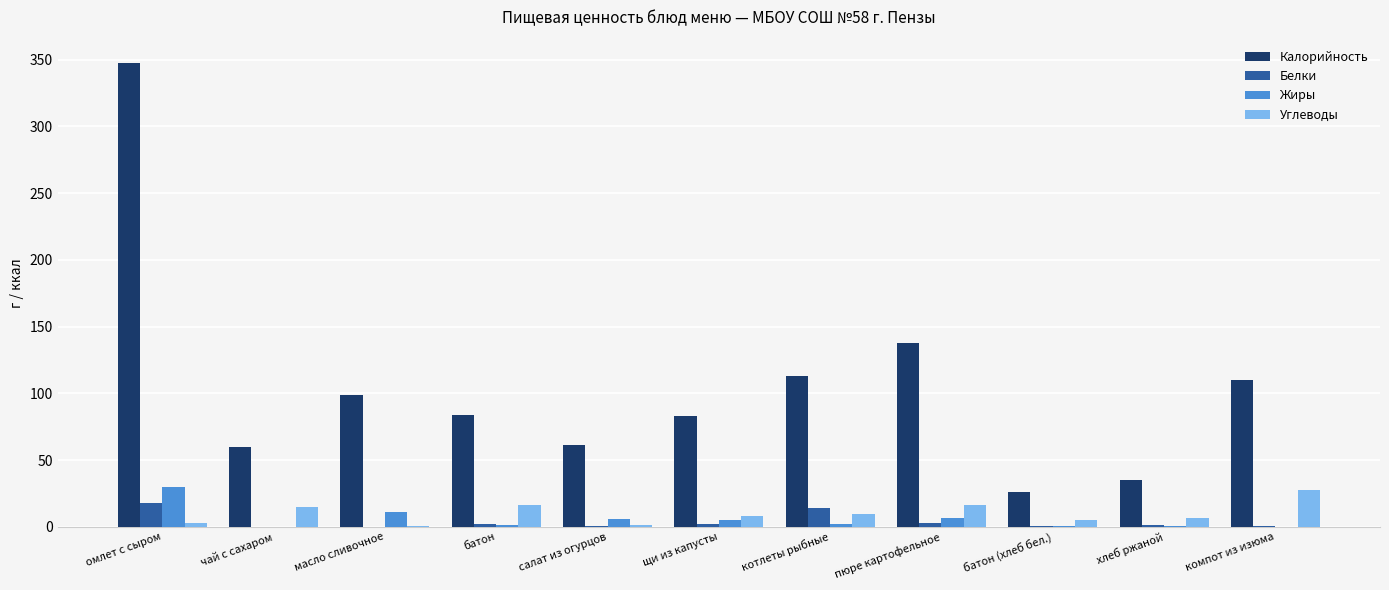

At which category does the chart reach its peak across all series?

омлет с сыром